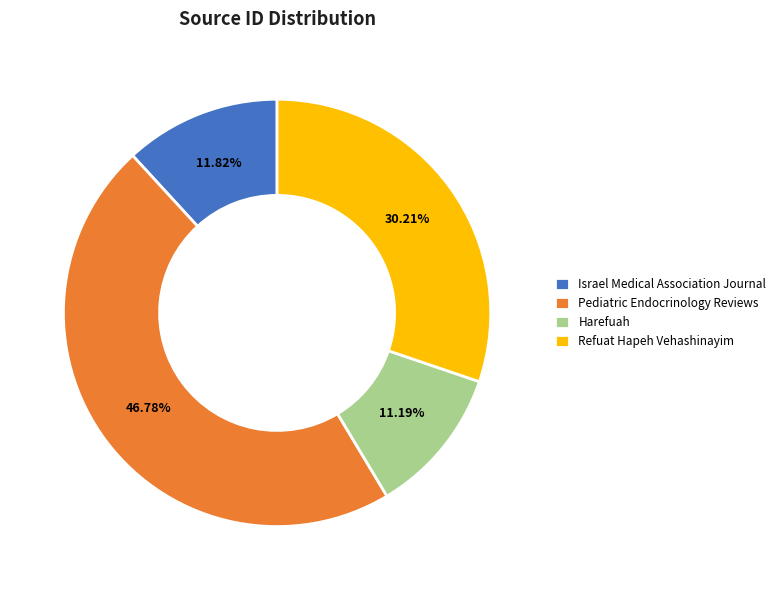

To the nearest percent, what is the average slice percentage?

25%